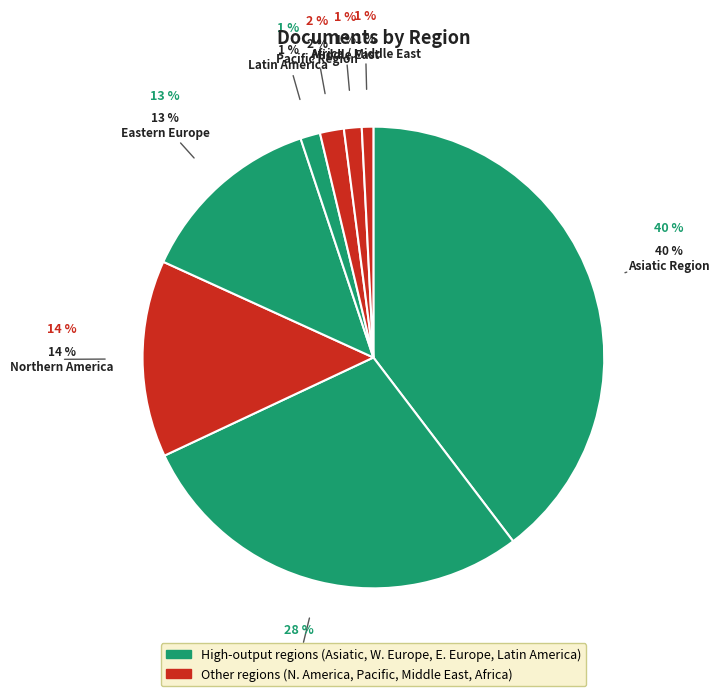

To the nearest percent, what is the difference between the Western Europe and Pacific Region slice percentages?

27%